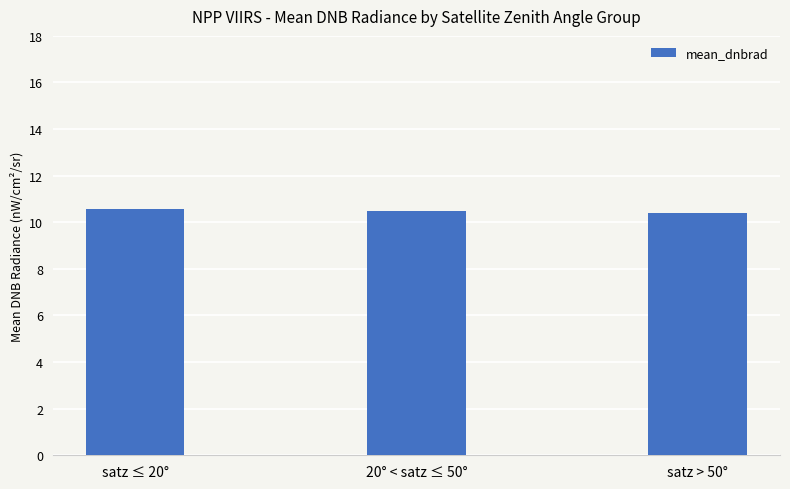

Reading right to left, what are all the values shown in this chart?

satz > 50°=10.4	20° < satz ≤ 50°=10.5	satz ≤ 20°=10.6